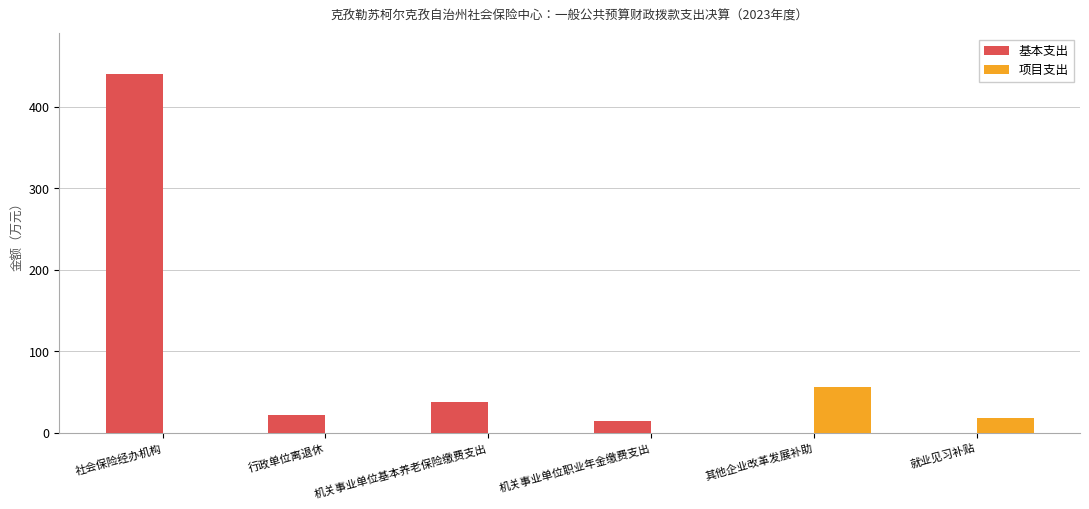

At which category is the sum across all series the highest?

社会保险经办机构